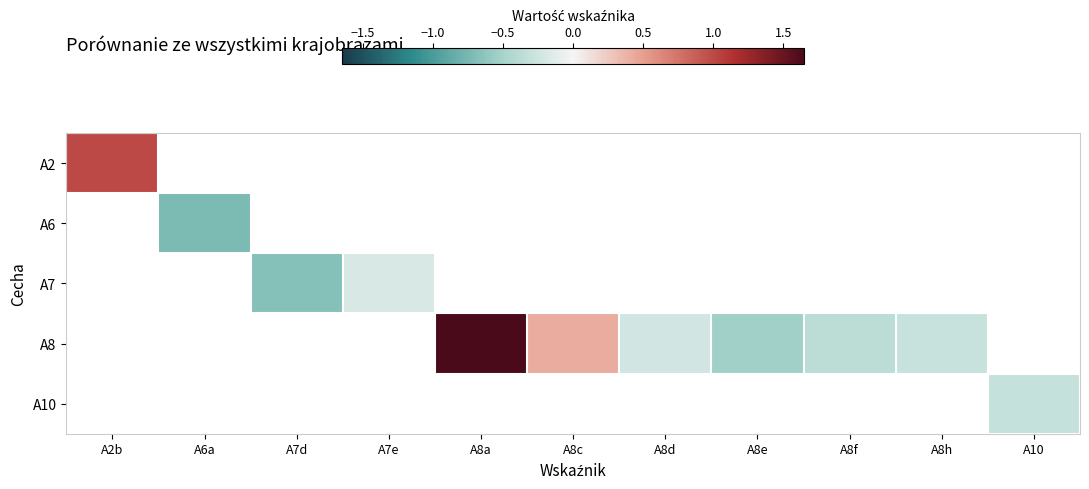

Between A8e and A8d, which is larger?

A8d